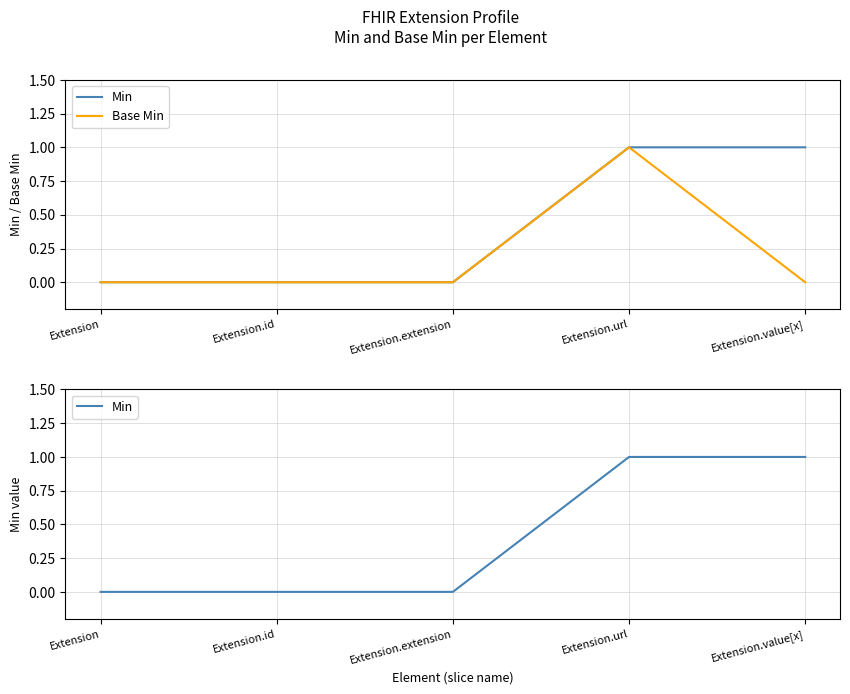

What is the total value across all series at Extension.url?

2